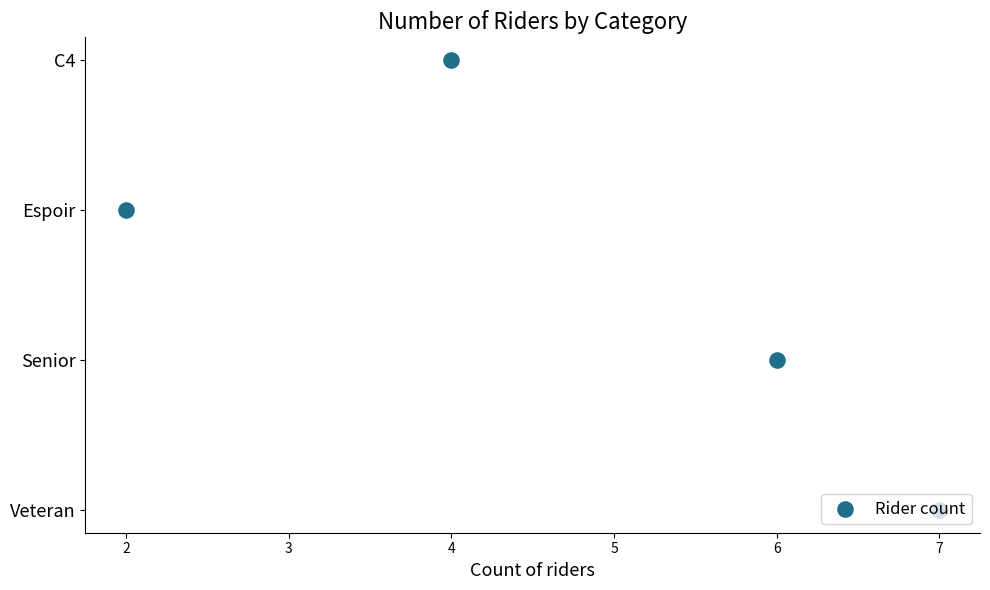

What is the change in value from 2 to 4?

+1